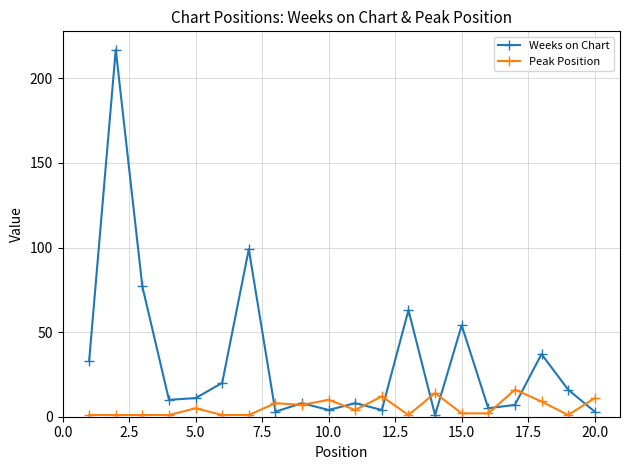

What is the greatest value displayed?

217